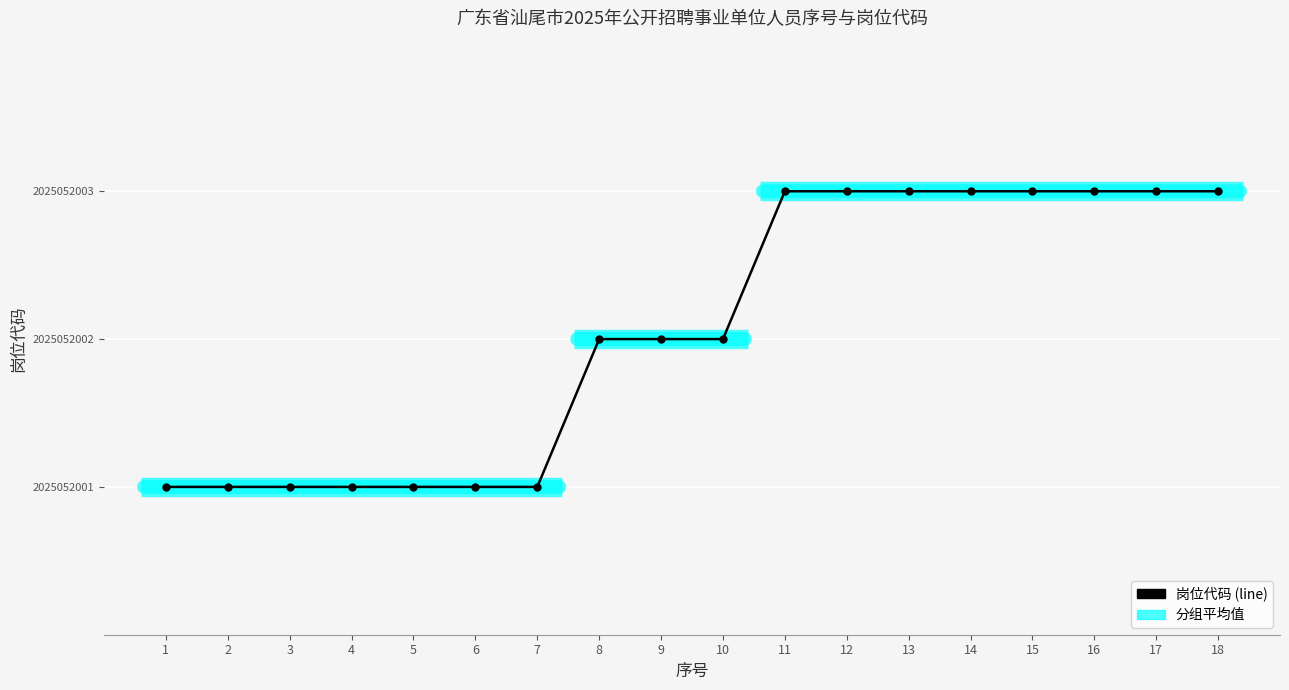

What is the difference between the second highest and second lowest values in the 岗位代码 series?

2